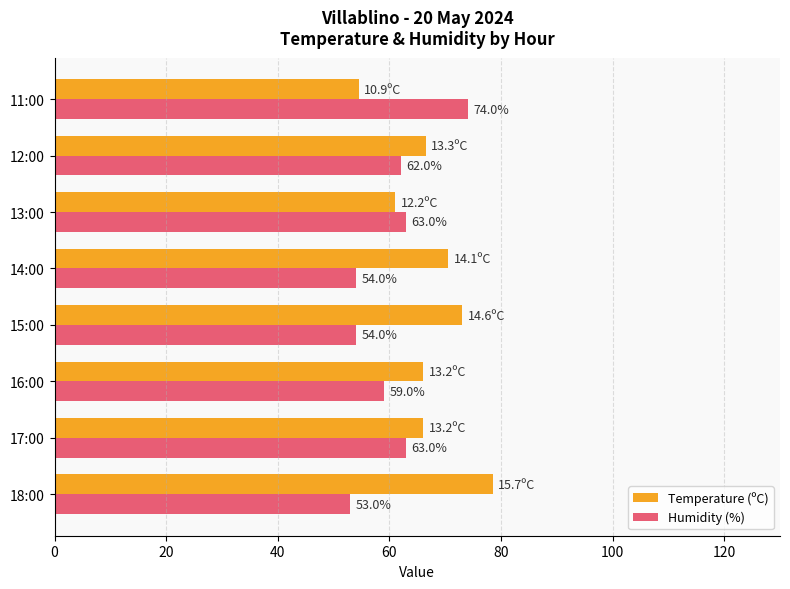

Between 17:00 and 14:00, which series saw the biggest shift?

Humidity (%)